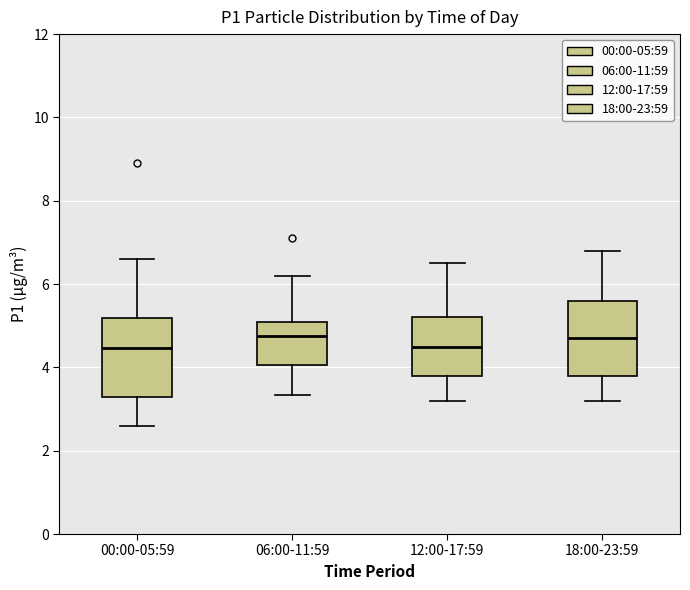

Where is the upper edge of the box for 06:00-11:59 on the y-axis? The values are not printed on the chart, so give them approximately, as read against the axis.

5.2